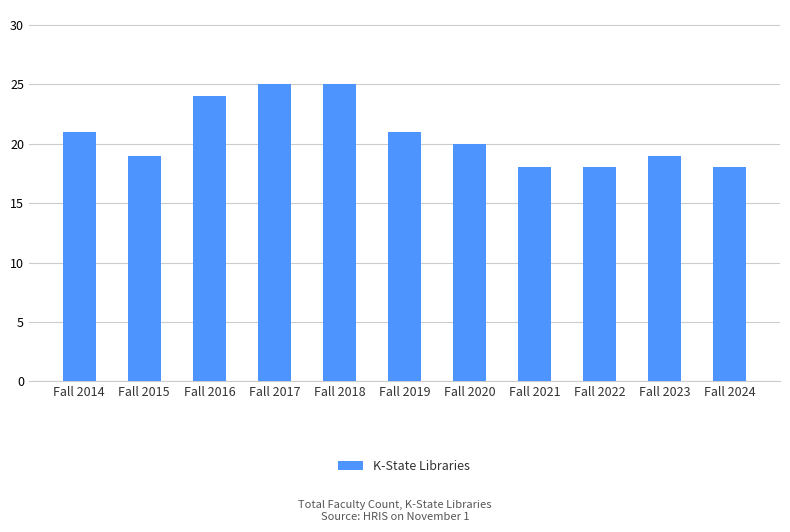

What is the sum of the values at Fall 2021 and Fall 2023?

37